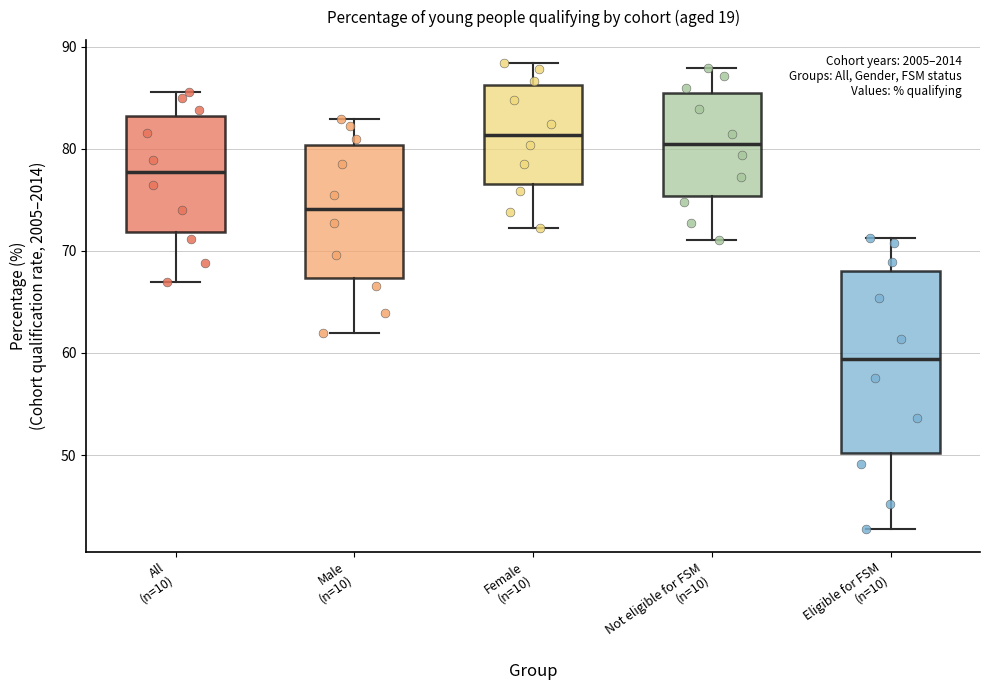

Where is the lower edge of the box for All (n=10) on the y-axis? The values are not printed on the chart, so give them approximately, as read against the axis.

72